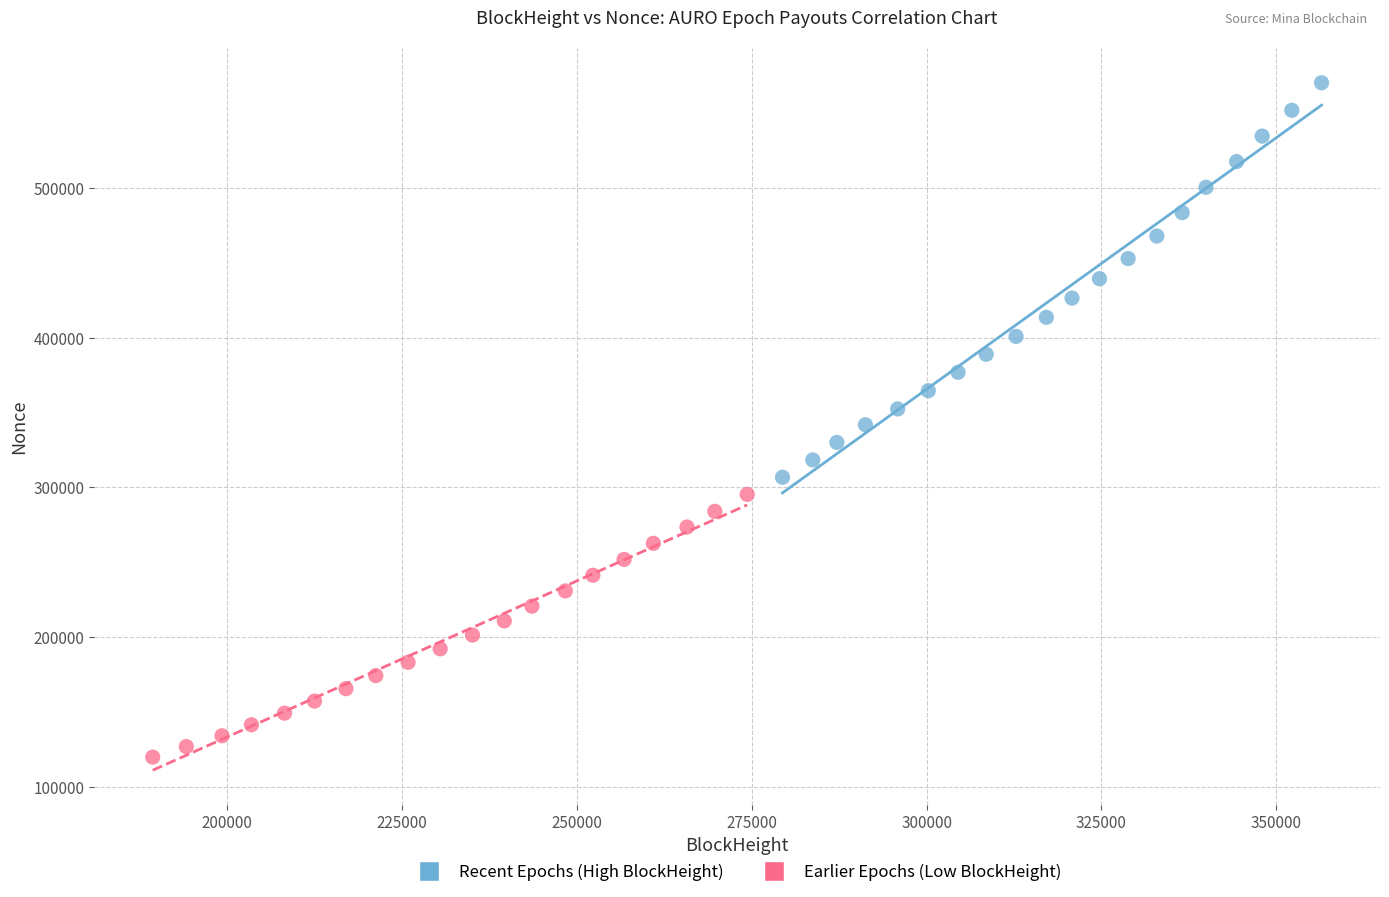

What are all the series names shown in the legend?

Recent Epochs (High BlockHeight), Earlier Epochs (Low BlockHeight)